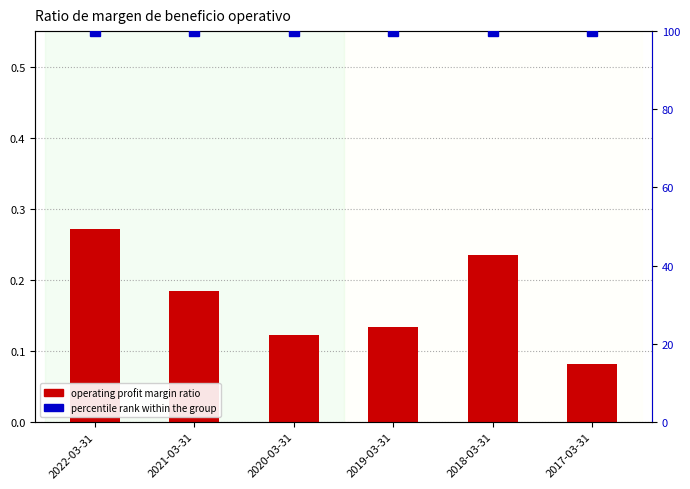

Which series changed the most between 2022-03-31 and 2021-03-31?

operating profit margin ratio